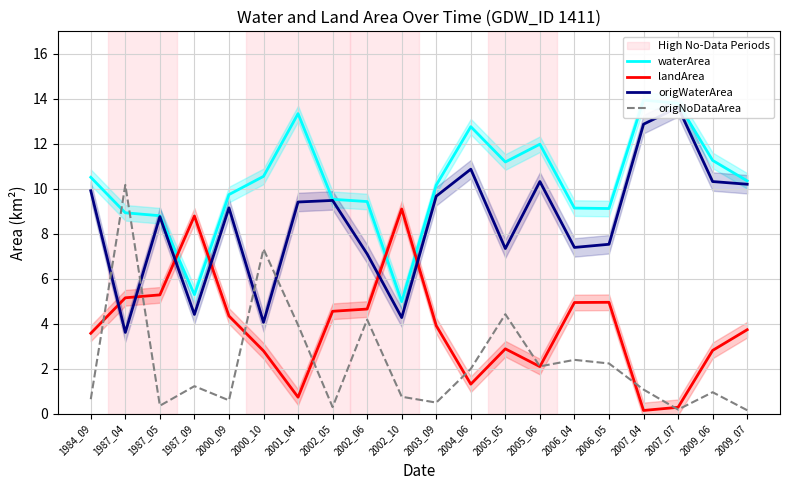

What are all the series names shown in the legend?

waterArea, landArea, origWaterArea, origNoDataArea